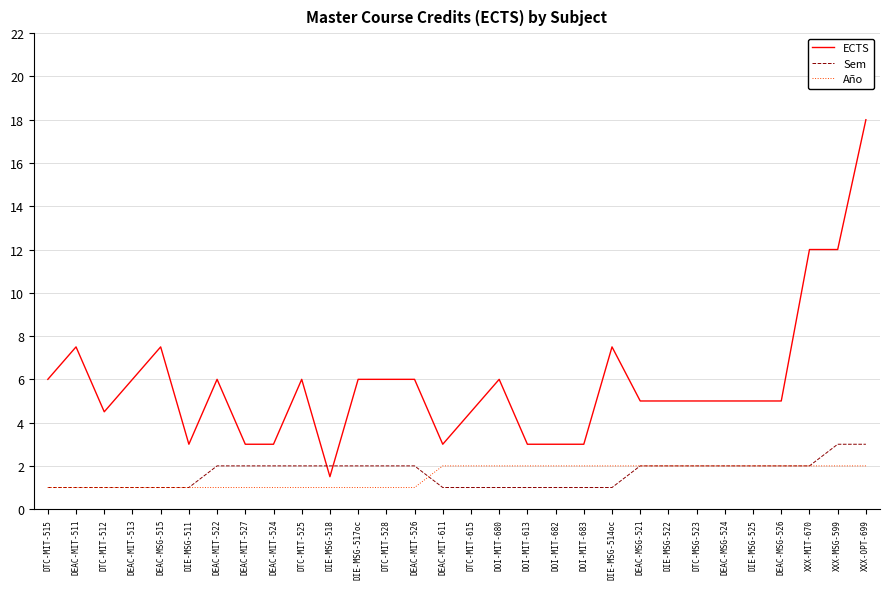

List the series in order of their peak value, lowest first.

Año, Sem, ECTS